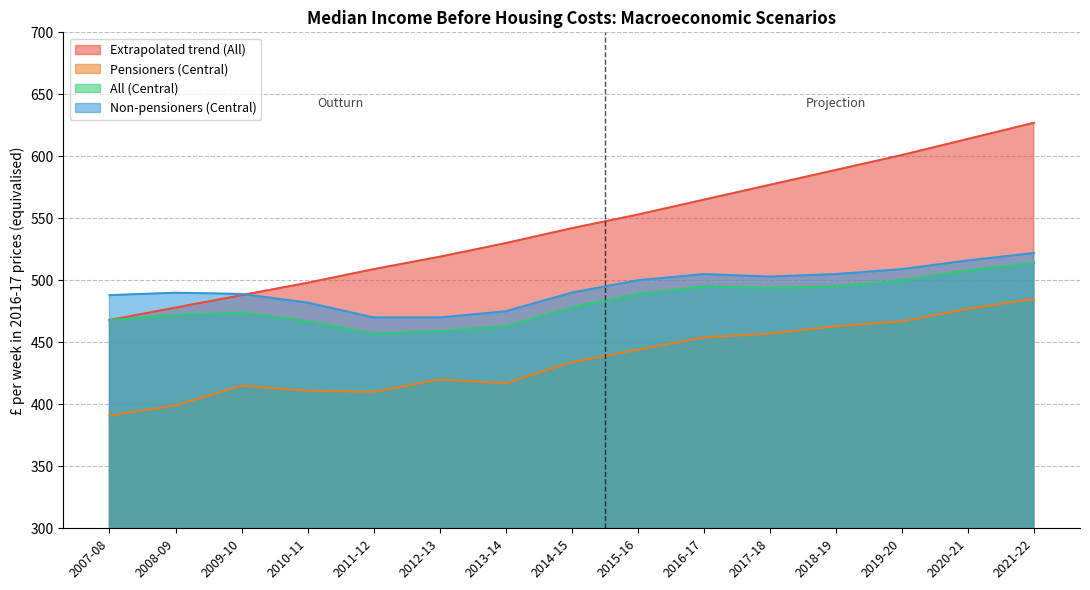

True or false: Extrapolated trend (All) and Pensioners (Central) cross at least once.

False